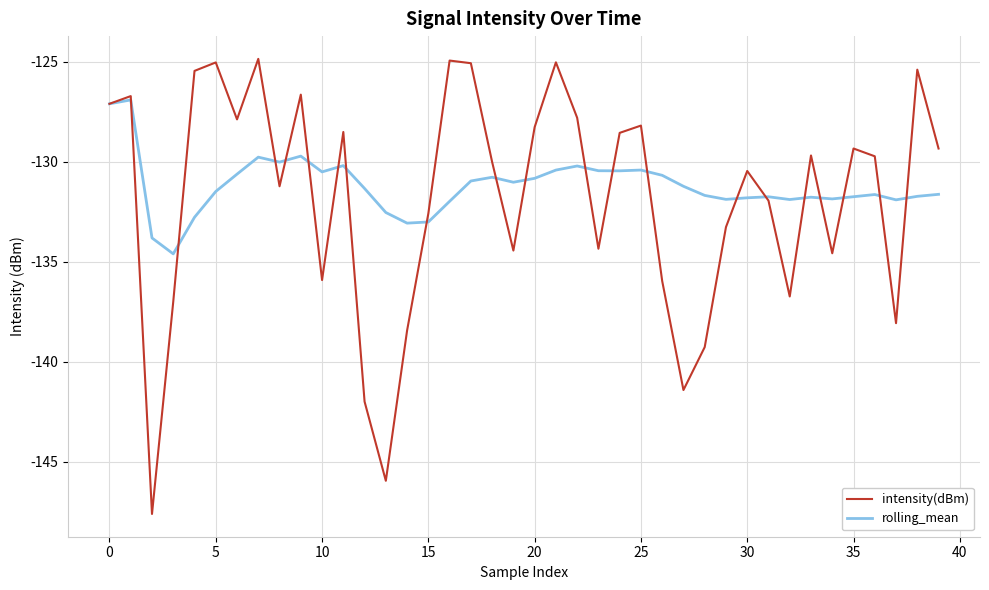

Which series ends up on top after the final intersection of rolling_mean and intensity(dBm)?

intensity(dBm)